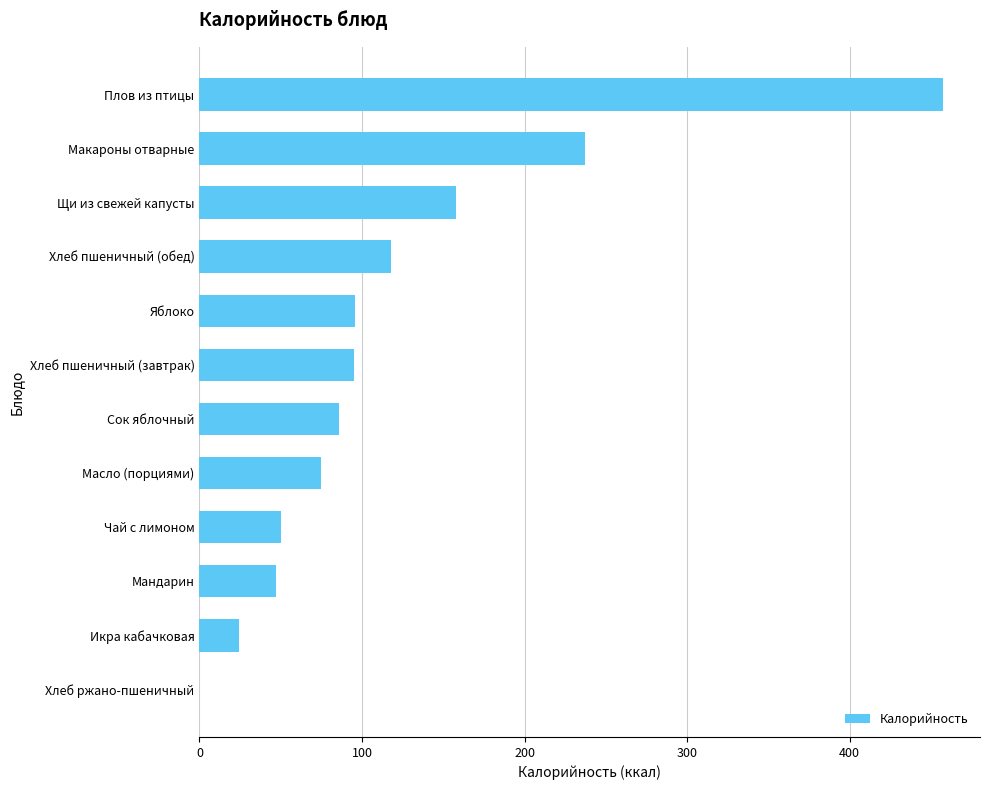

How many values are above zero?

11